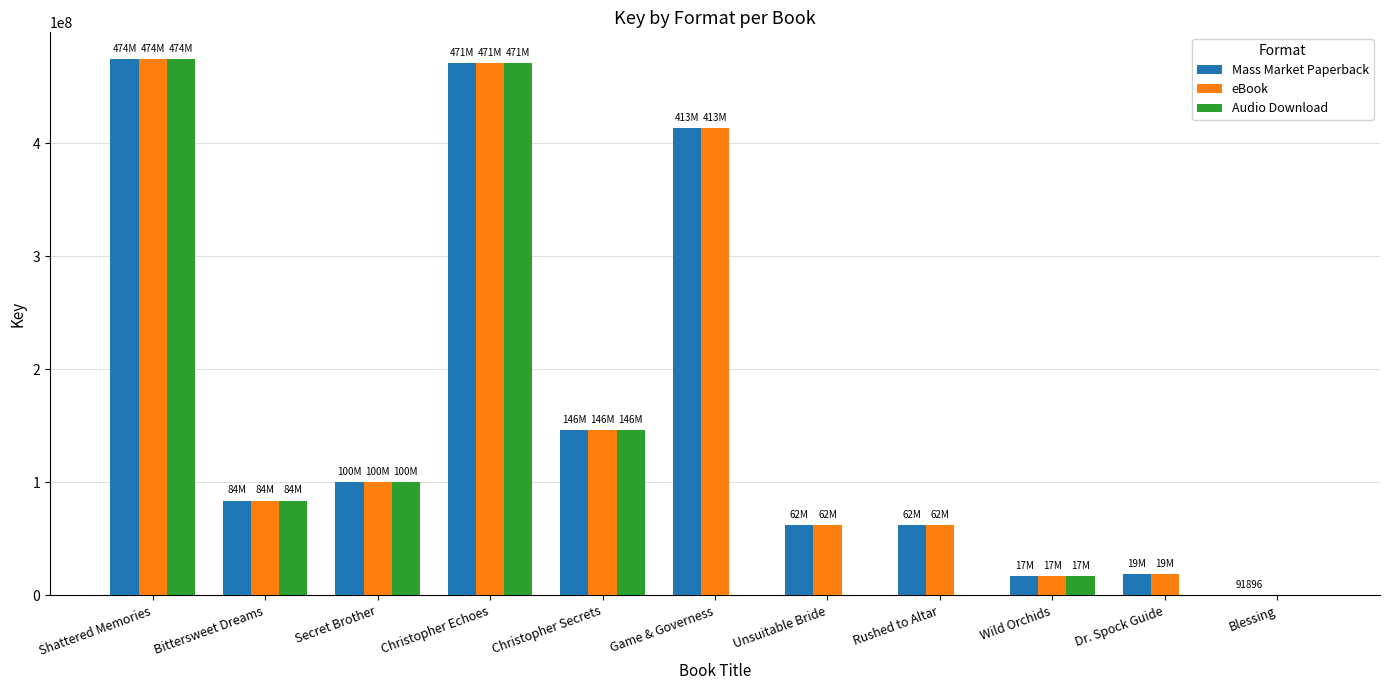

How many groups of bars are there?

11